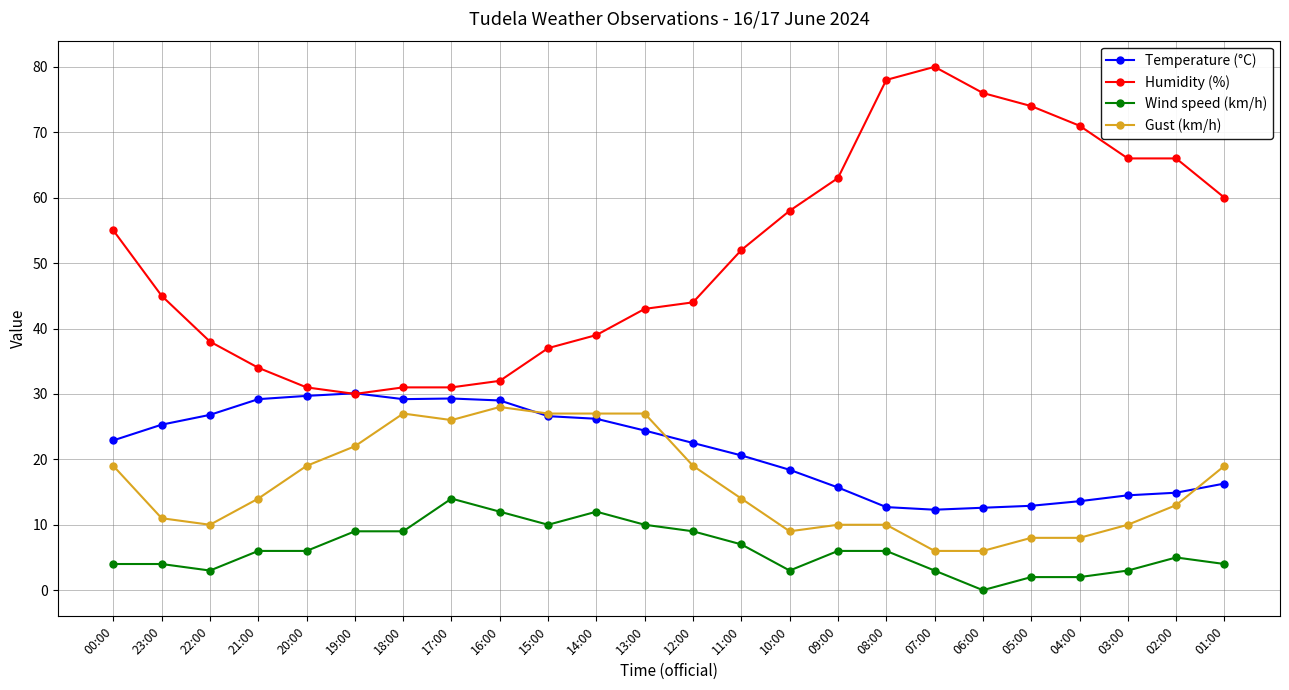

Which series has the largest total across all categories?

Humidity (%)